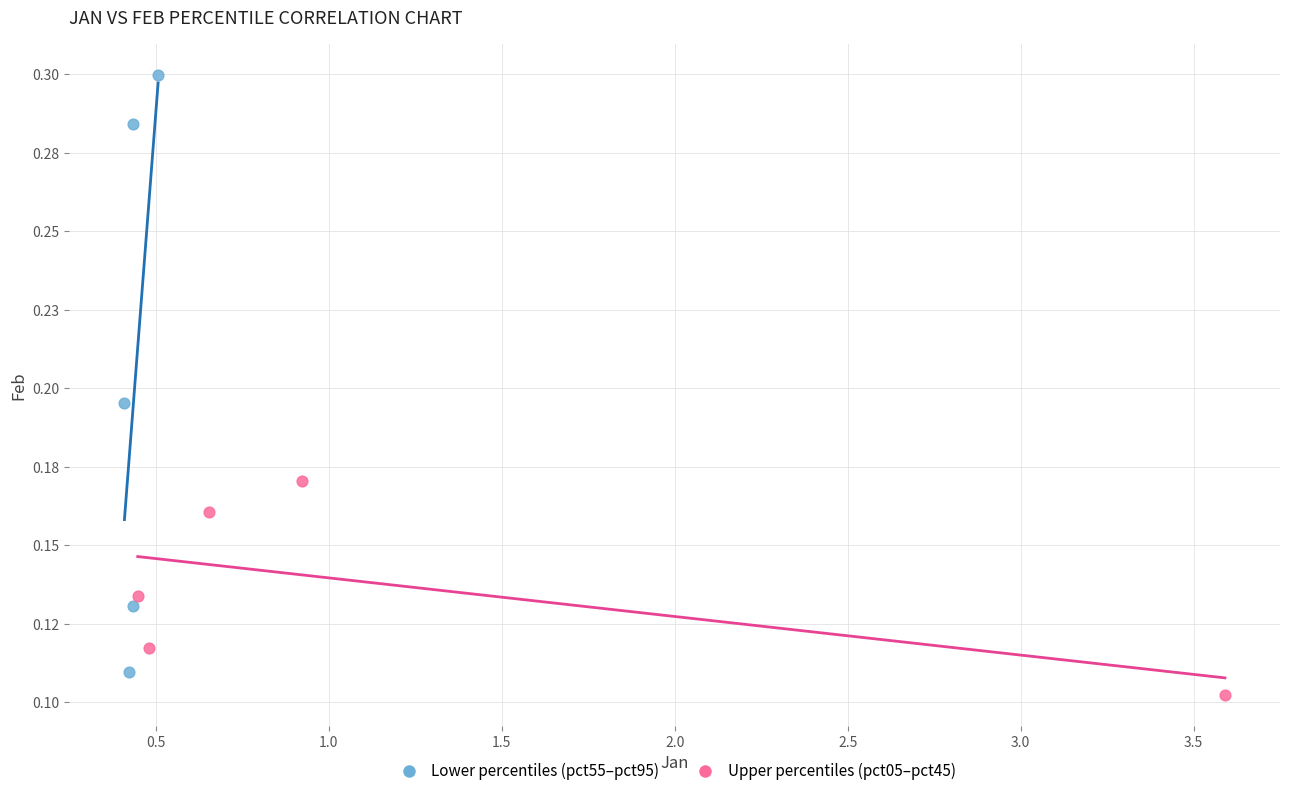

Which series contains the highest Y value?

Lower percentiles (pct55–pct95)